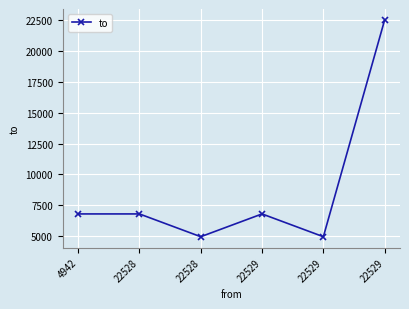

Reading left to right, what are all the values shown in this chart?

6790	6790	4942	6790	4942	22528